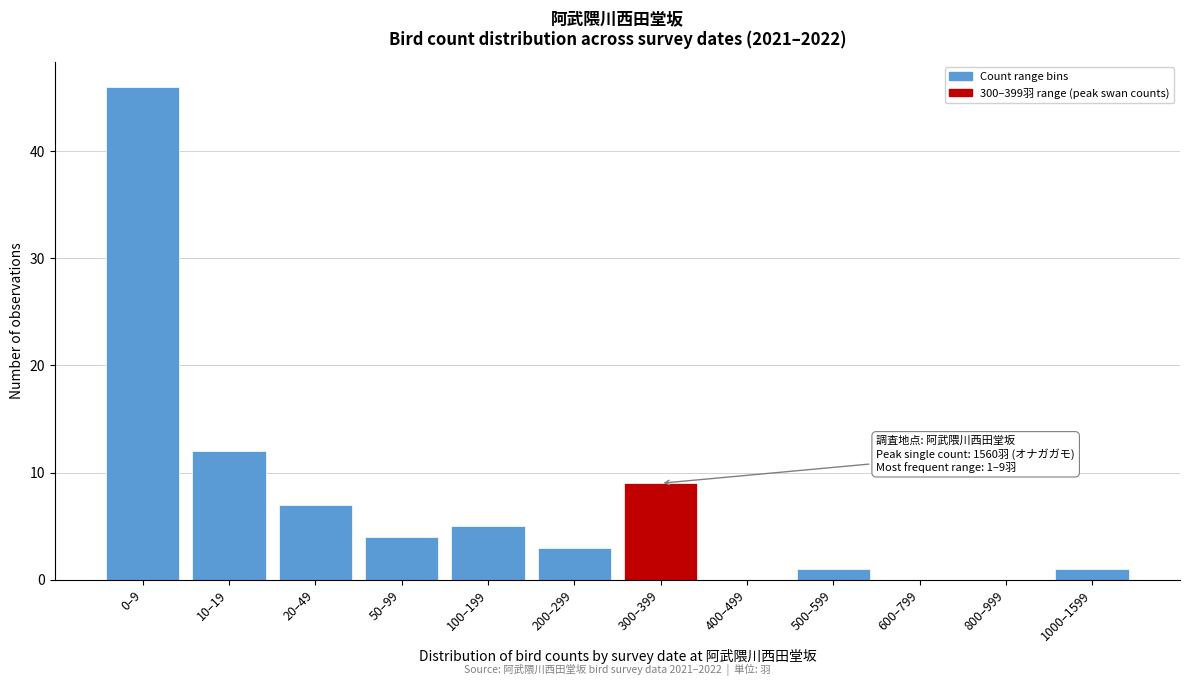

Reading left to right, transcribe all the data shown in this chart.

0–9=46	10–19=12	20–49=7	50–99=4	100–199=5	200–299=3	300–399=9	400–499=0	500–599=1	600–799=0	800–999=0	1000–1599=1